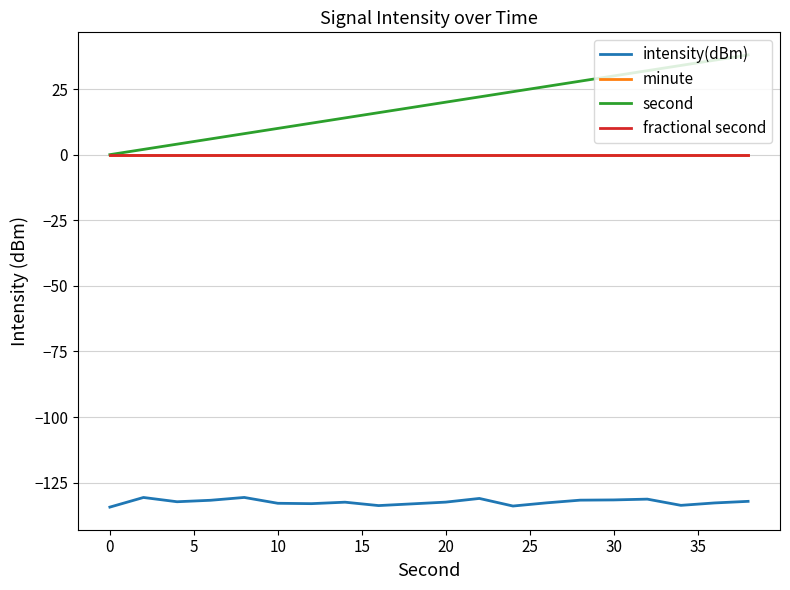

True or false: intensity(dBm) and second intersect in this chart.

False